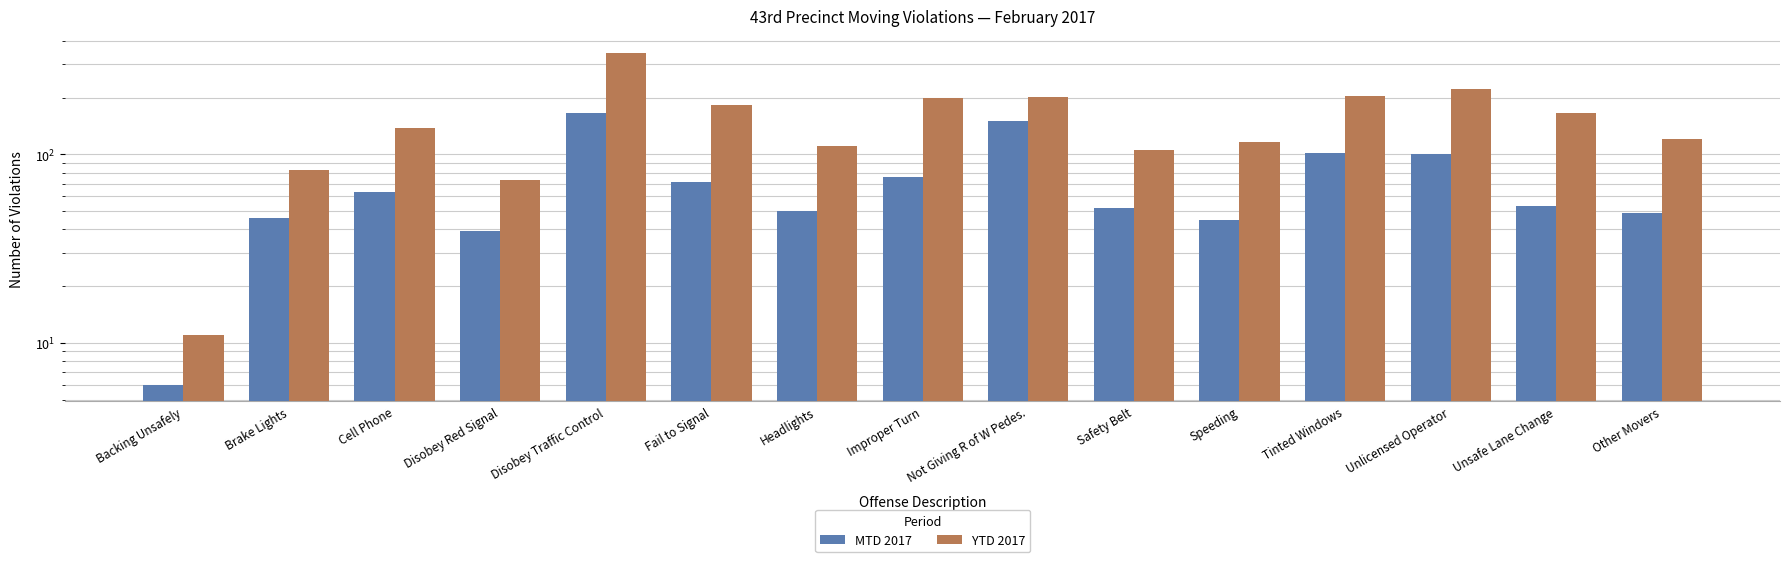

What is the spread (max minus min) of values at Unlicensed Operator?

121